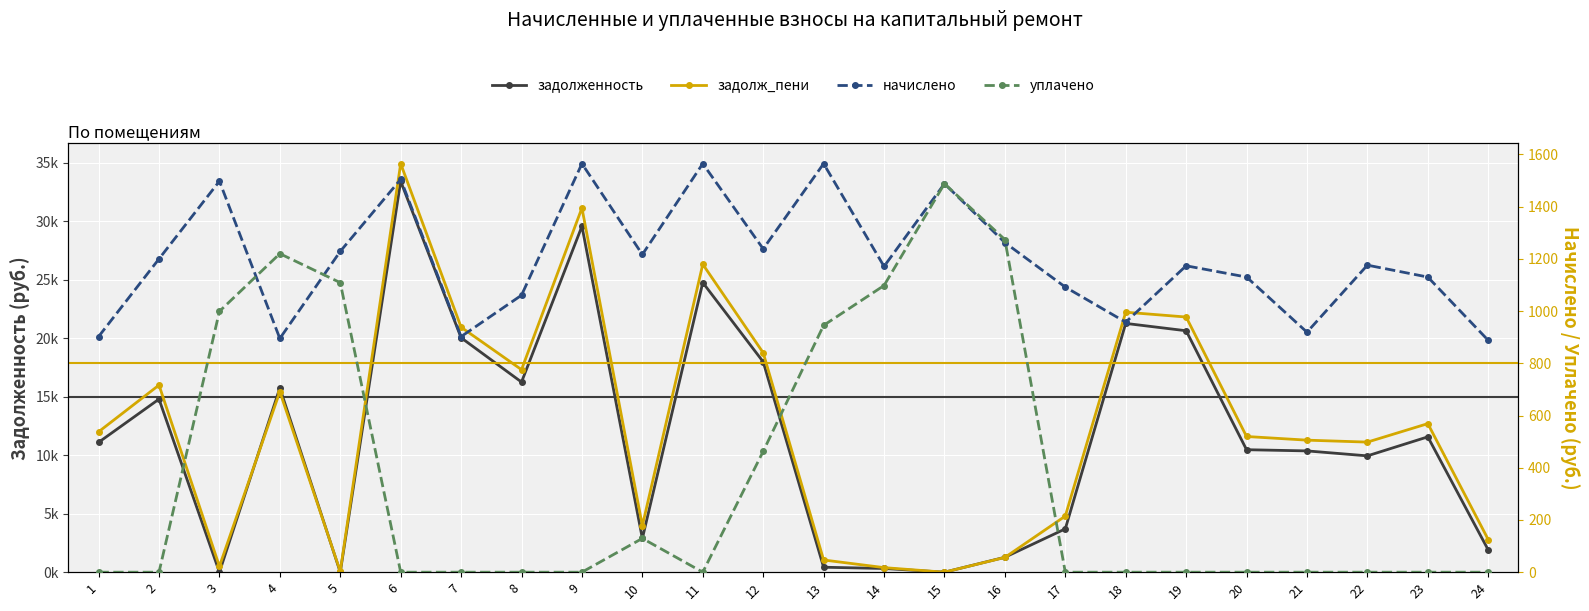

What is the maximum value shown in the chart?

34941.5